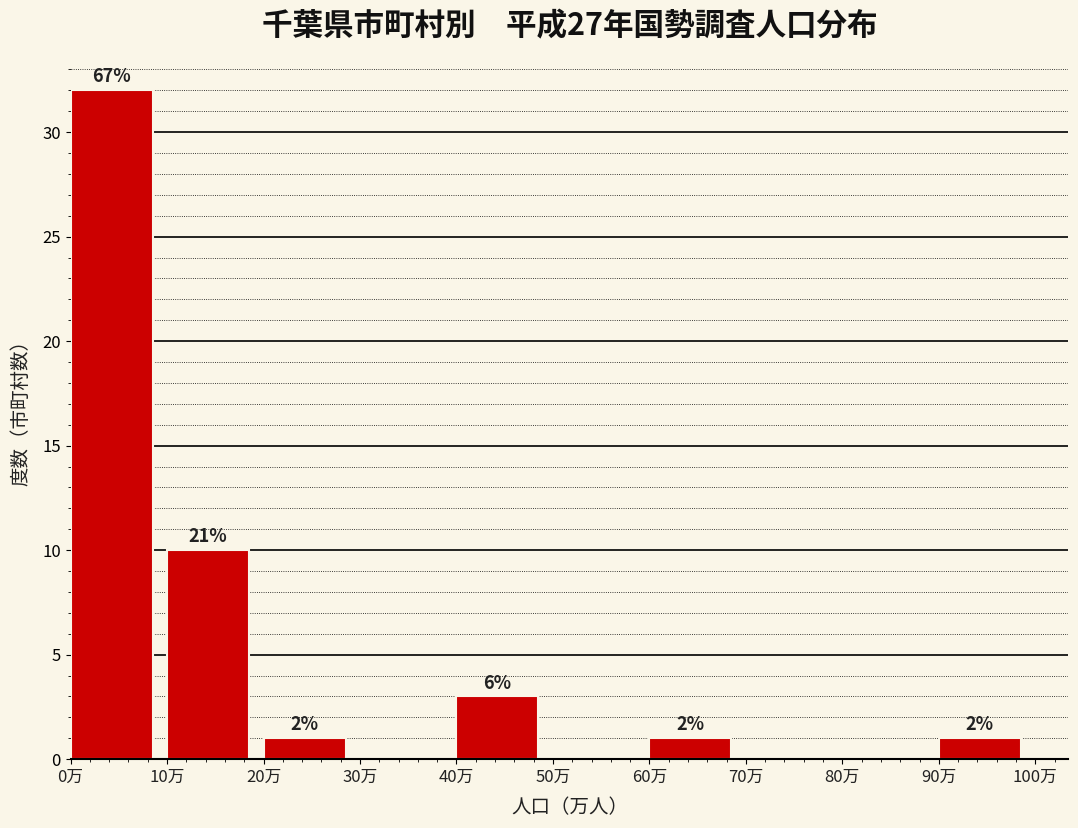

Are the bars horizontal?

No